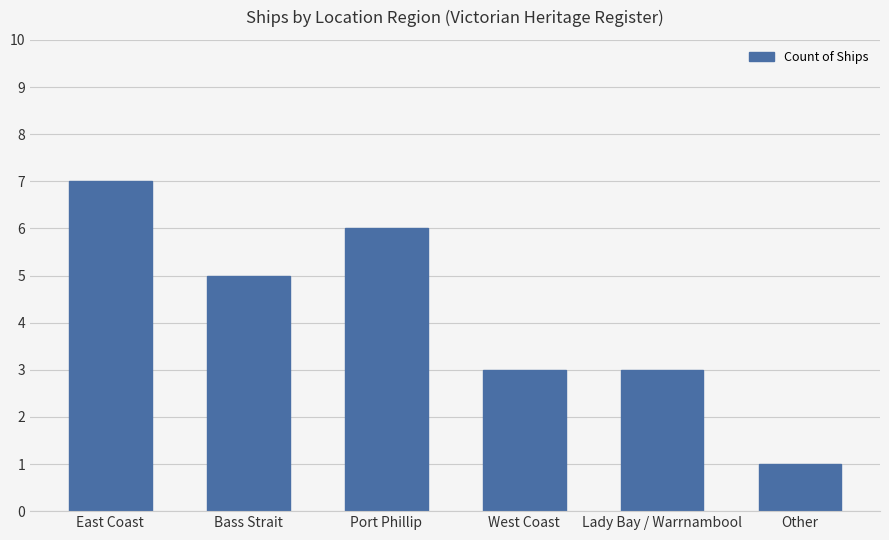

Read the value at West Coast.

3